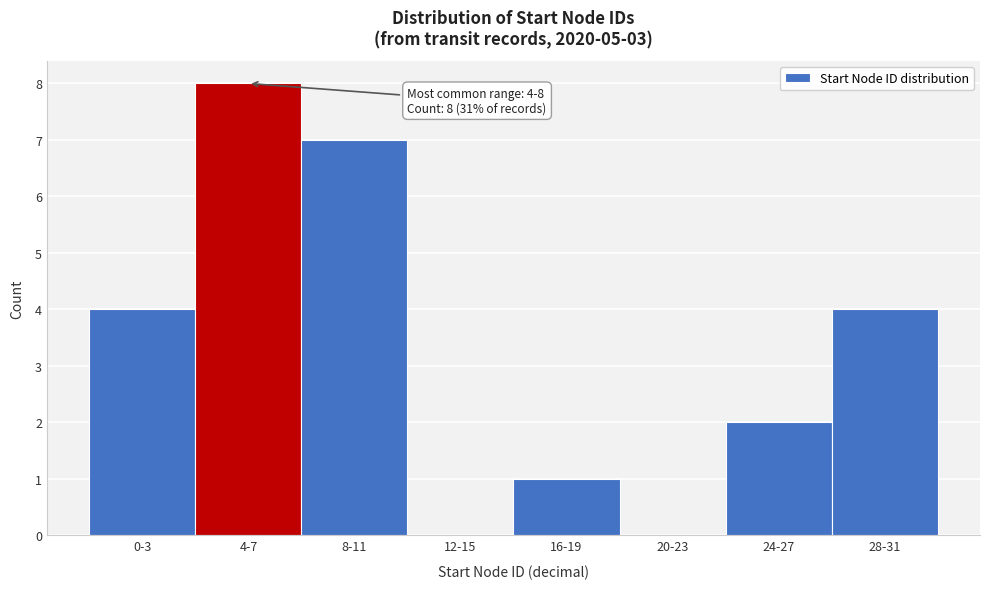

Reading left to right, transcribe all the data shown in this chart.

0-3=4	4-7=8	8-11=7	12-15=0	16-19=1	20-23=0	24-27=2	28-31=4